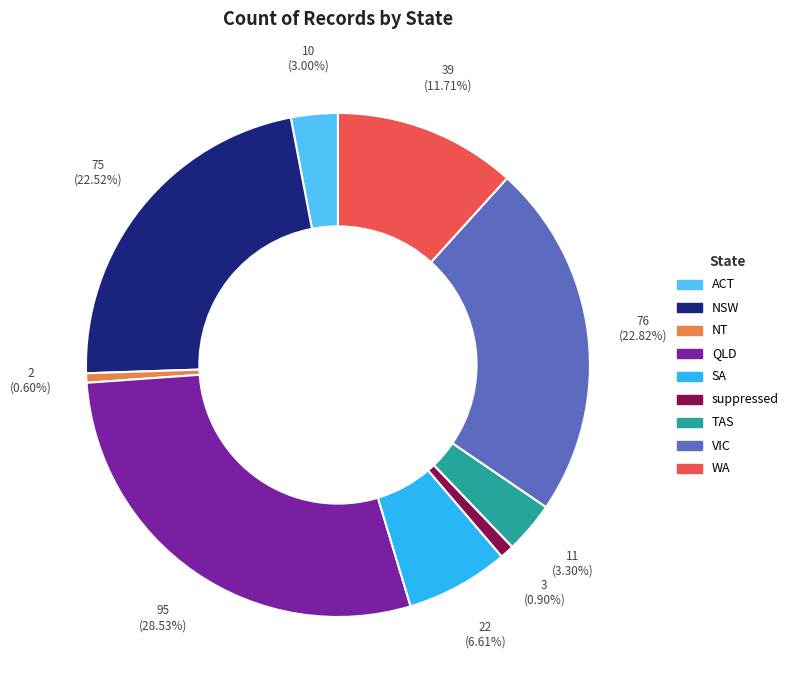

Do VIC and NT together represent more than half of the pie?

No